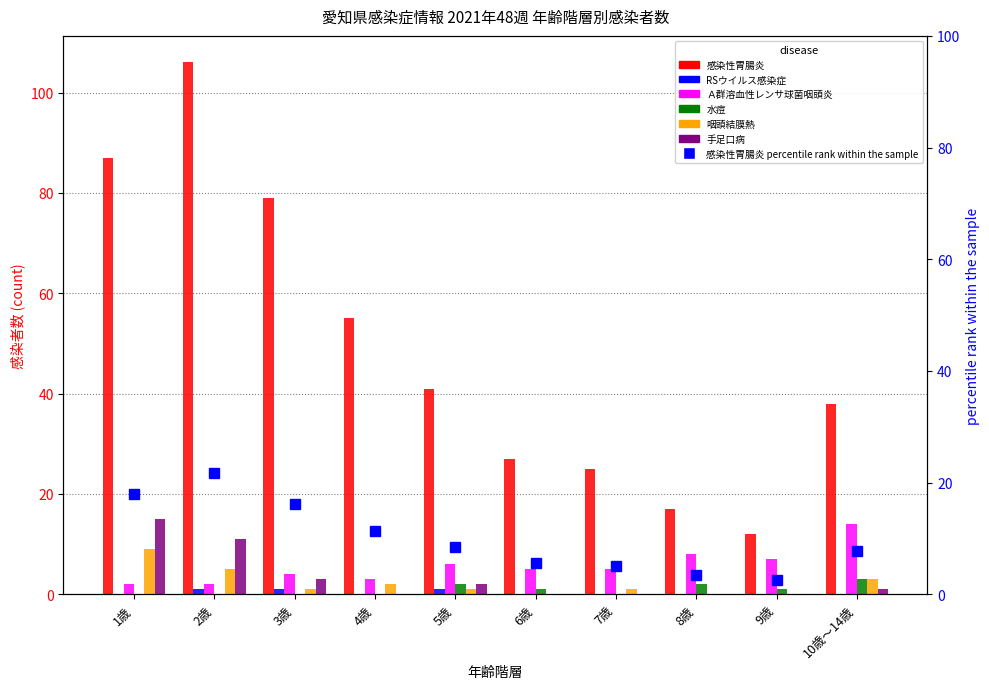

At 4歳, list the series in order from largest to smallest.

感染性胃腸炎, Ａ群溶血性レンサ球菌咽頭炎, 咽頭結膜熱, RSウイルス感染症, 水痘, 手足口病